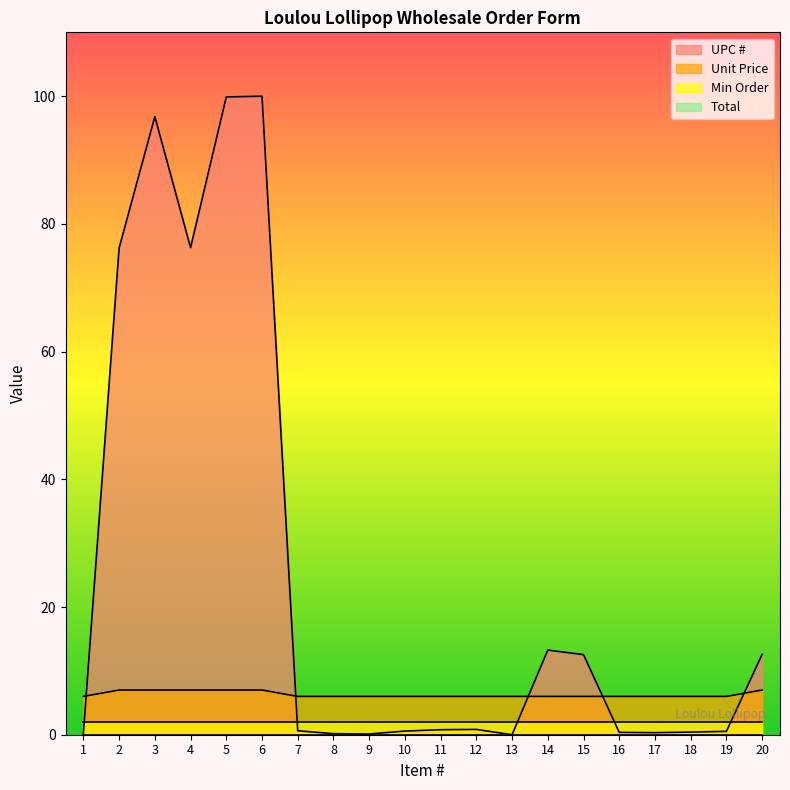

What is the sum of all UPC # values?

492.5